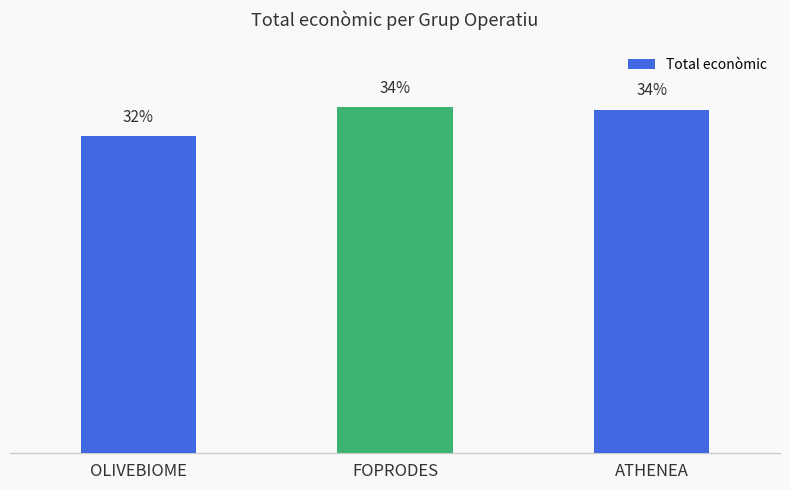

How many data points does each series have?

3